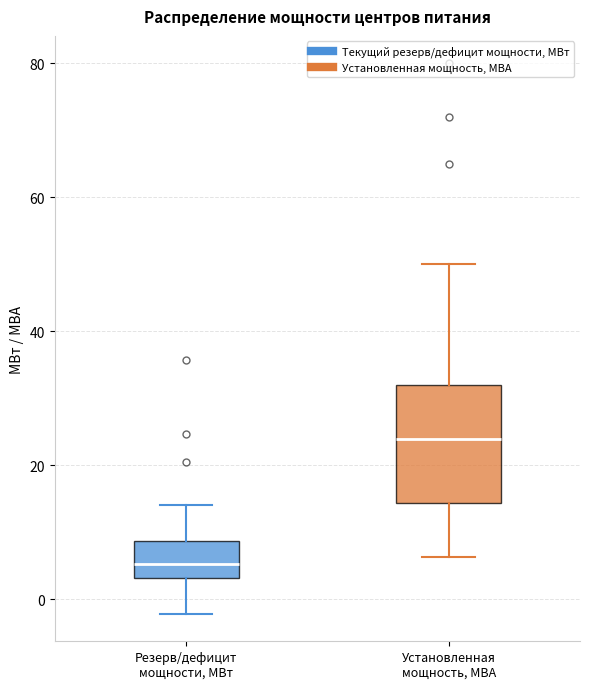

Which box's median line is the lowest?

Резерв/дефицит мощности, МВт